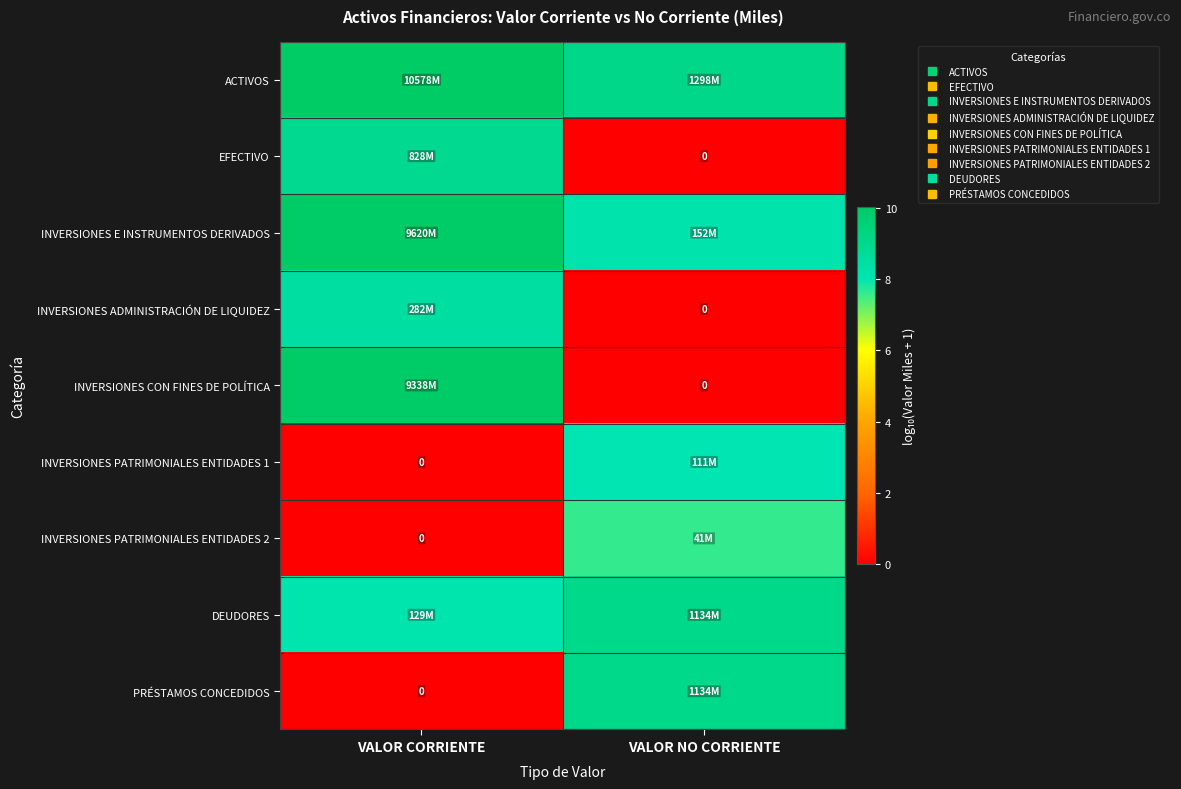

What is the sum of the INVERSIONES CON FINES DE POLÍTICA values at VALOR NO CORRIENTE and VALOR CORRIENTE?

10.0